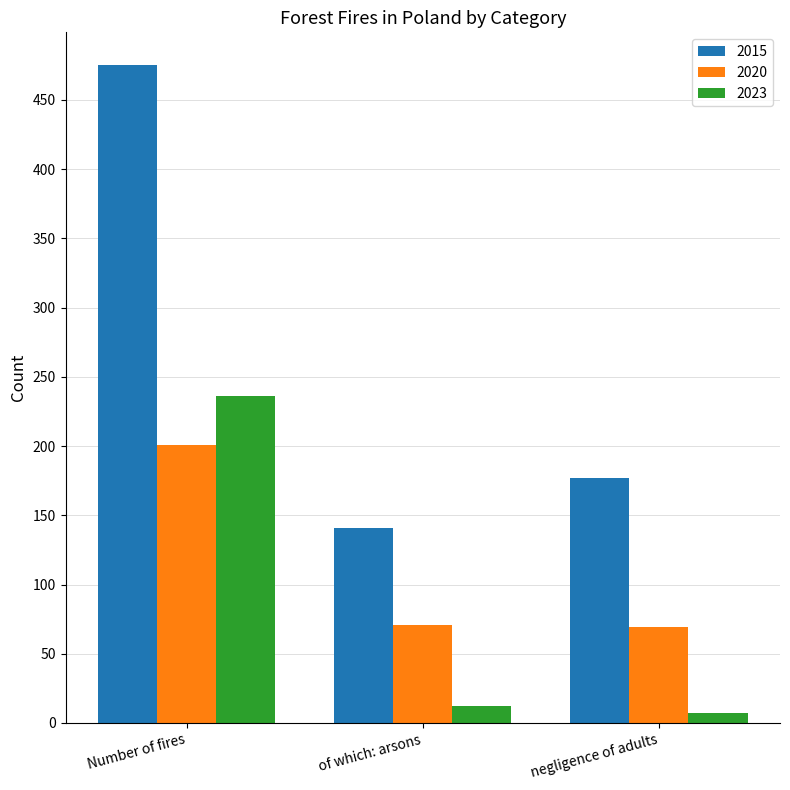

What is the sum of all 2020 values?

341